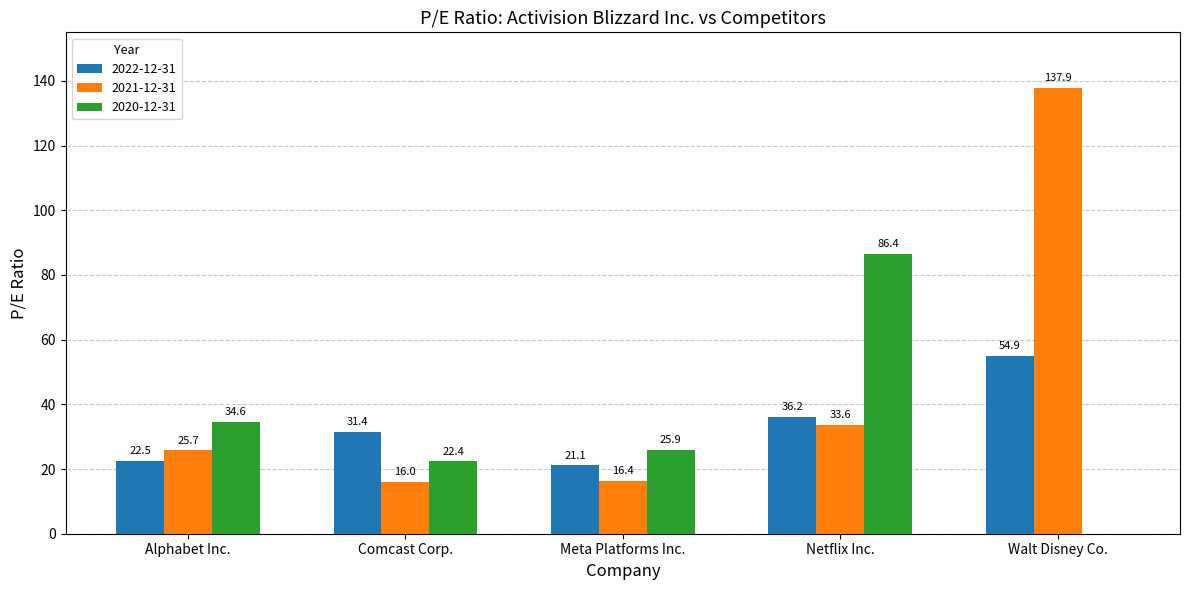

What is the sum of the 2020-12-31 values at Netflix Inc. and Walt Disney Co.?

86.4